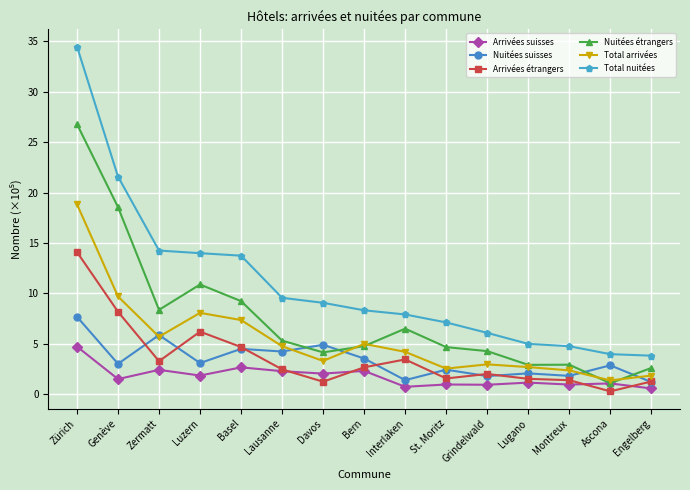

How many intersections are there between Arrivées suisses and Arrivées étrangers?

4